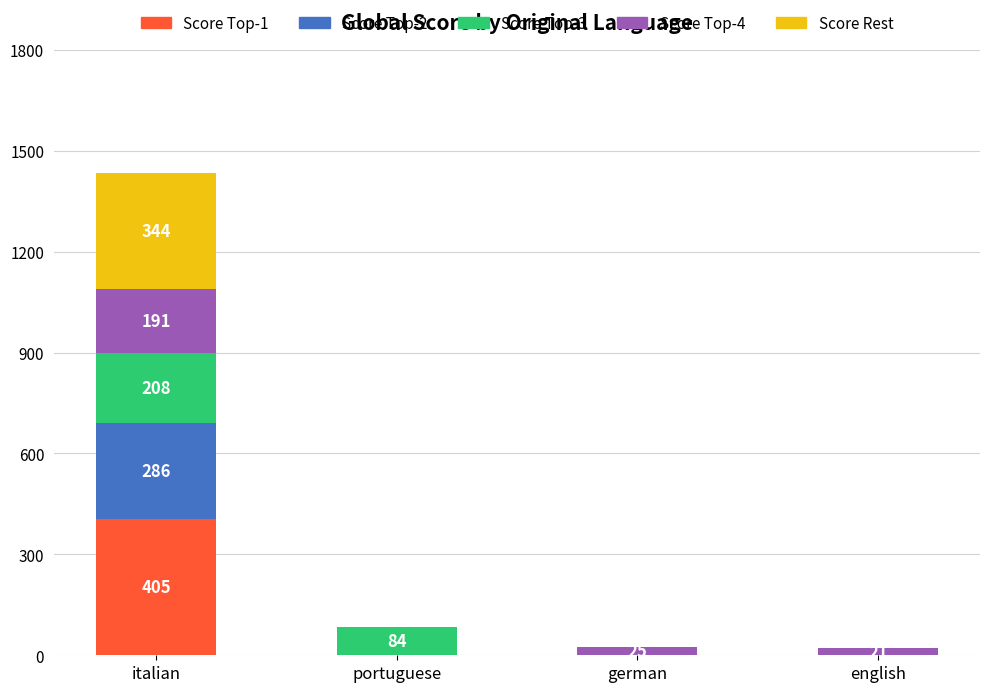

Is it true that Score Top-1 equals 405 at italian?

True